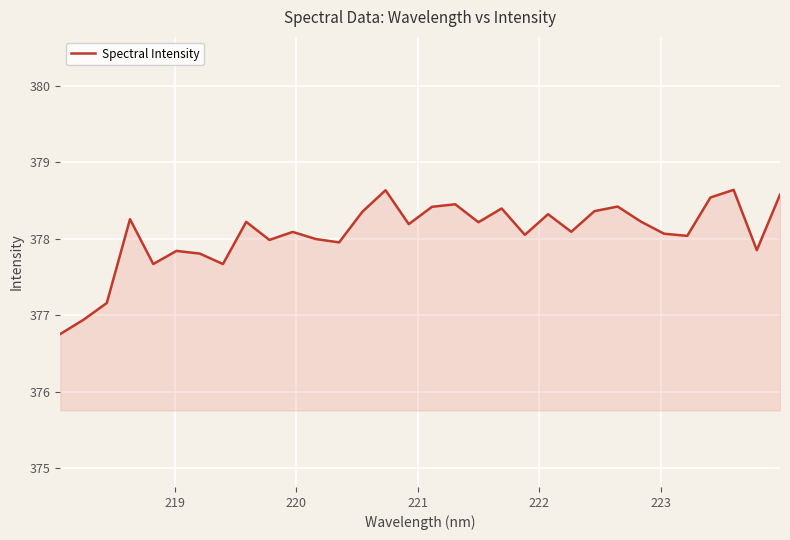

What is the difference between the maximum and minimum values?

1.9